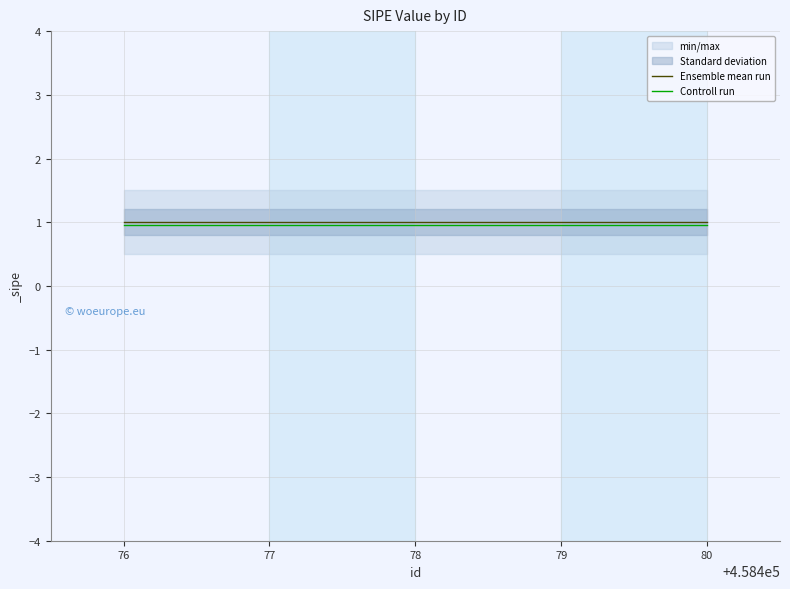

True or false: Controll run has a value of 0.2 at 76.

False